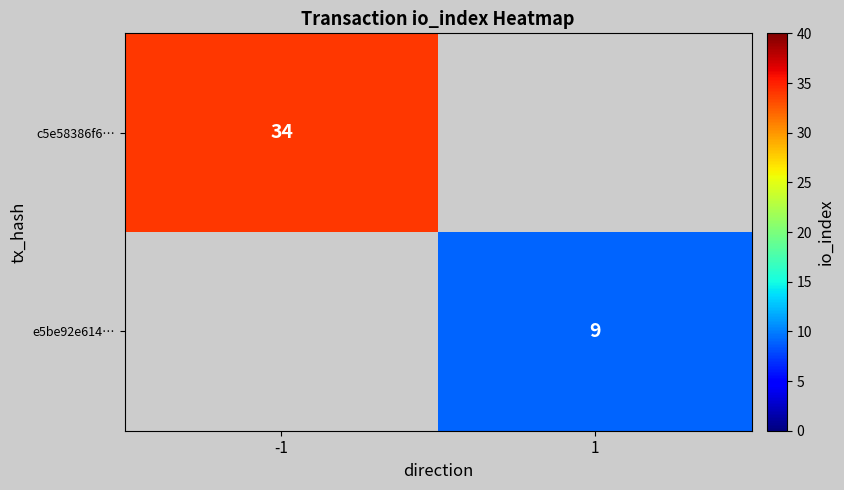

The c5e58386f6… series shows 34 at -1. True or false?

True